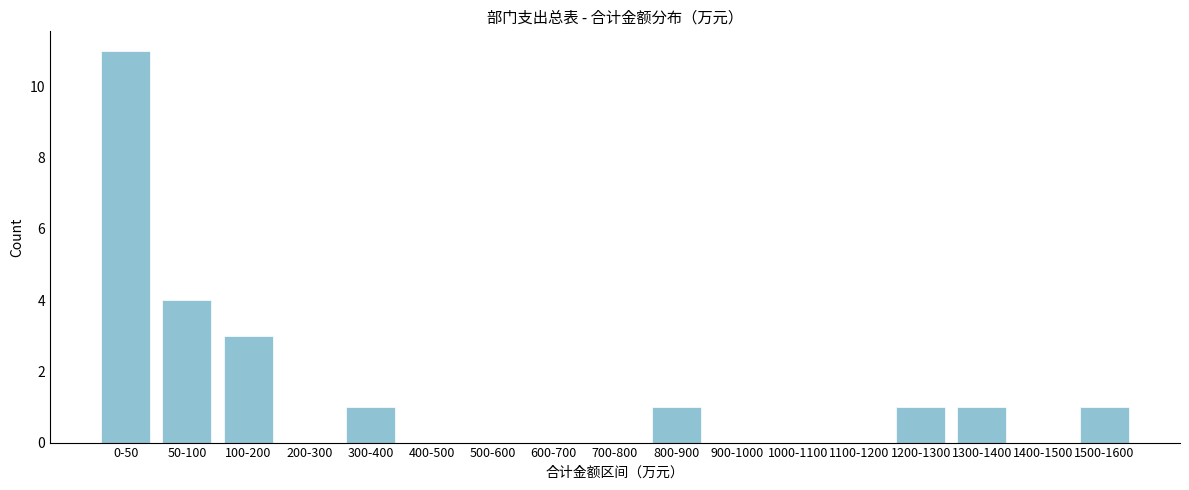

Reading left to right, list all the values displayed in this chart.

0-50=11	50-100=4	100-200=3	200-300=0	300-400=1	400-500=0	500-600=0	600-700=0	700-800=0	800-900=1	900-1000=0	1000-1100=0	1100-1200=0	1200-1300=1	1300-1400=1	1400-1500=0	1500-1600=1